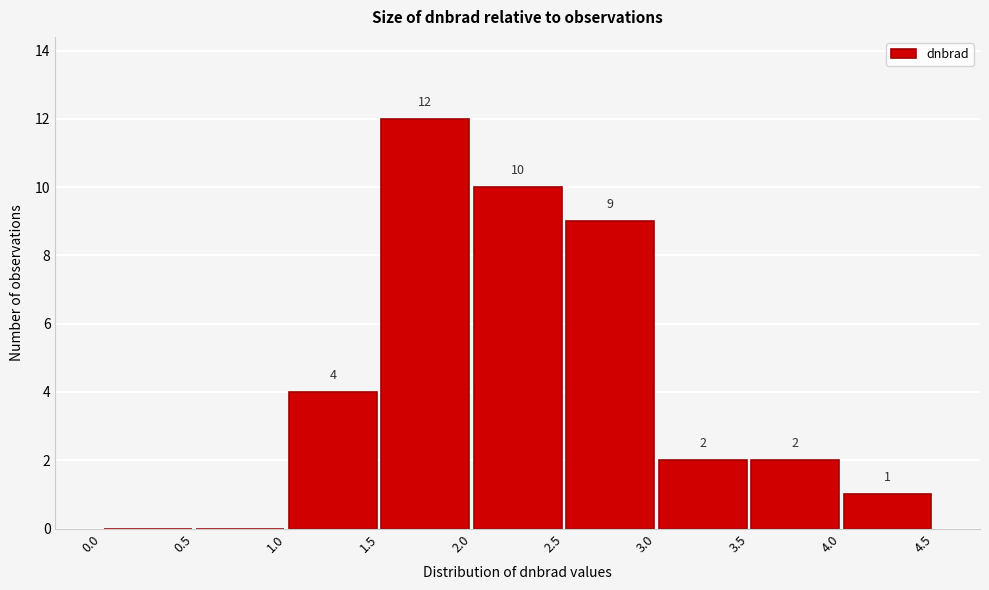

Over which range of the x-axis is the bar tallest?

1.5 to 2.0